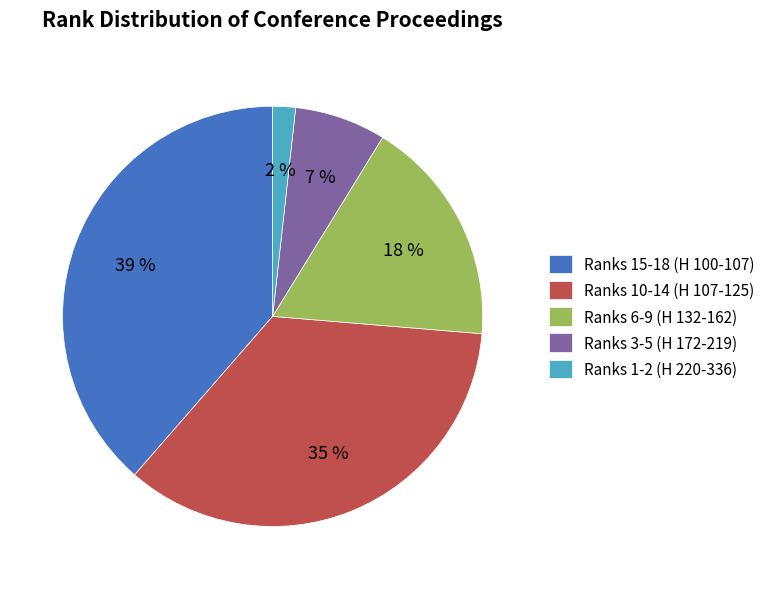

Do Ranks 1-2 (H 220-336) and Ranks 15-18 (H 100-107) together represent more than half of the pie?

No